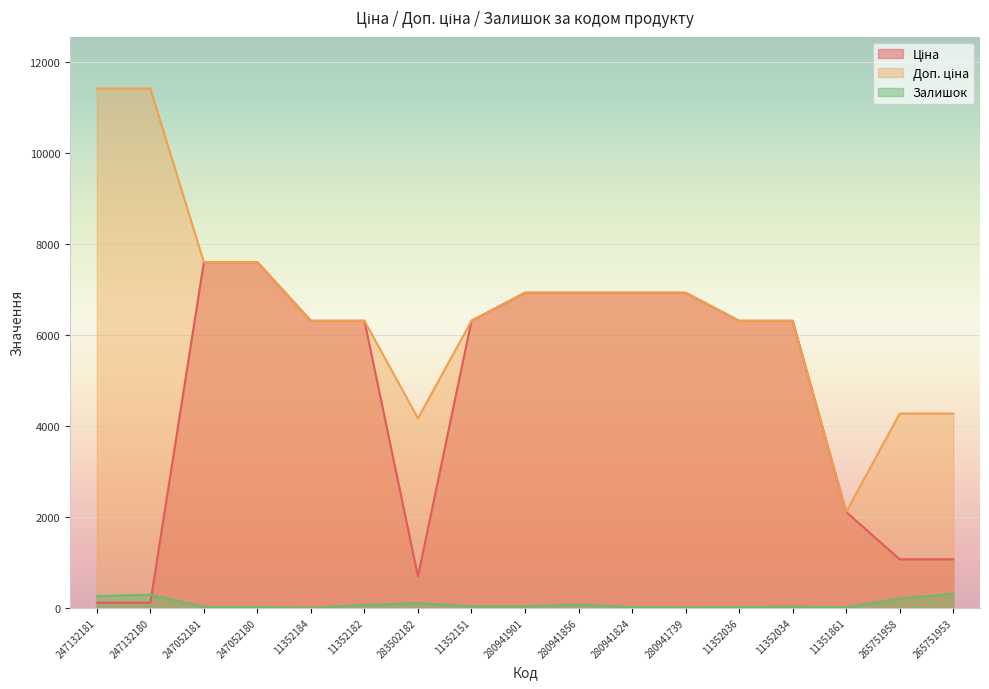

True or false: Залишок and Ціна cross at least once.

True